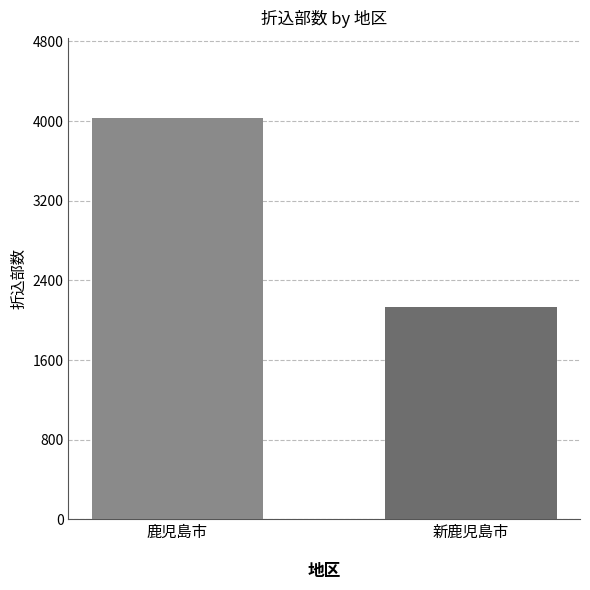

List the labels in order of value, largest first.

鹿児島市, 新鹿児島市